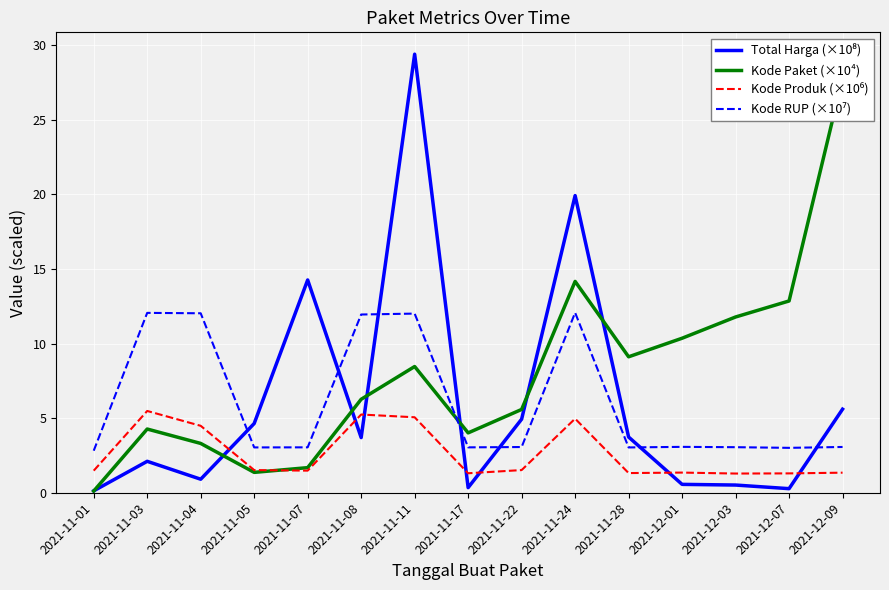

Rank the categories by Kode RUP (×10⁷) value from lowest to highest.

2021-11-01, 2021-12-07, 2021-11-28, 2021-11-05, 2021-11-17, 2021-11-07, 2021-12-03, 2021-11-22, 2021-12-09, 2021-12-01, 2021-11-08, 2021-11-11, 2021-11-04, 2021-11-03, 2021-11-24